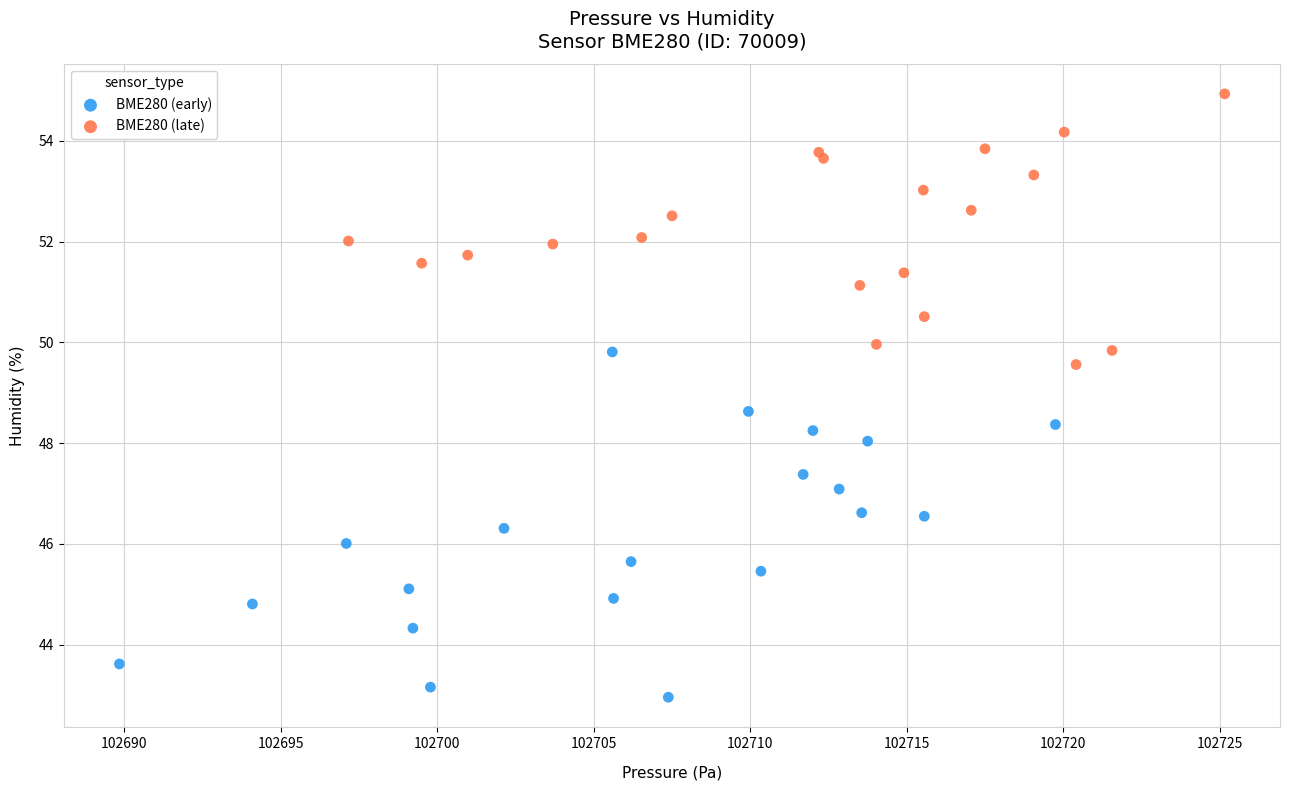

Which series contains the highest Y value?

BME280 (late)